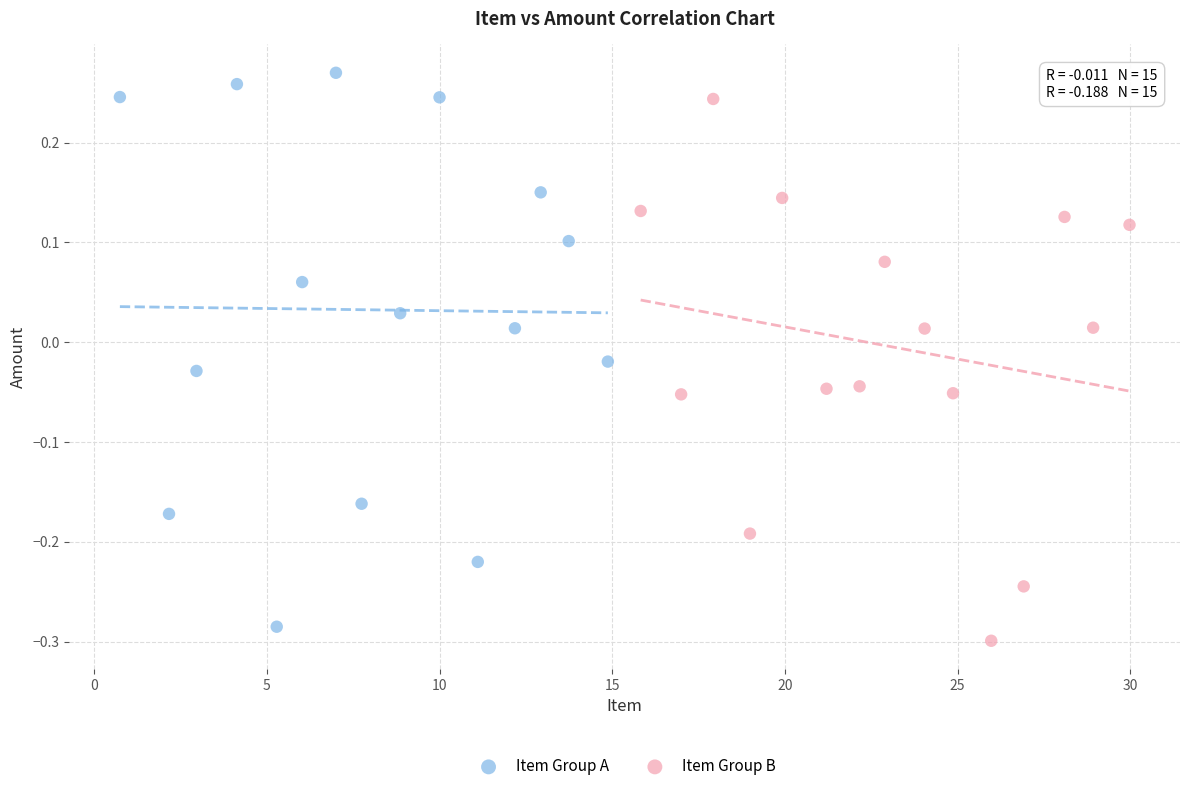

What are all the series names shown in the legend?

Item Group A, Item Group B